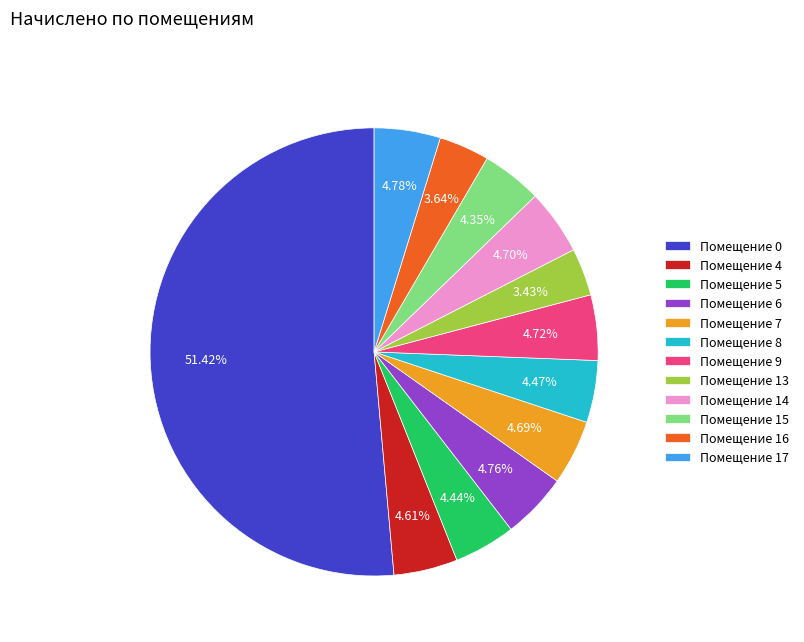

Combined, do Помещение 9 and Помещение 7 account for over 50%?

No